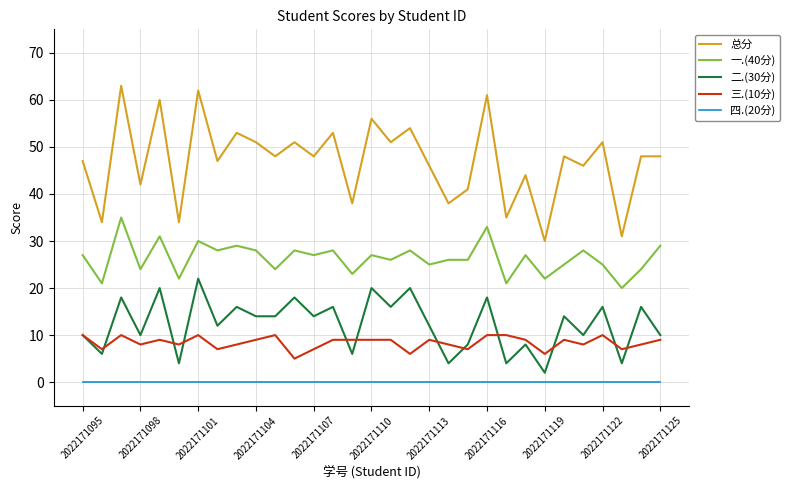

True or false: 总分 has more than 0 interior local peaks.

True